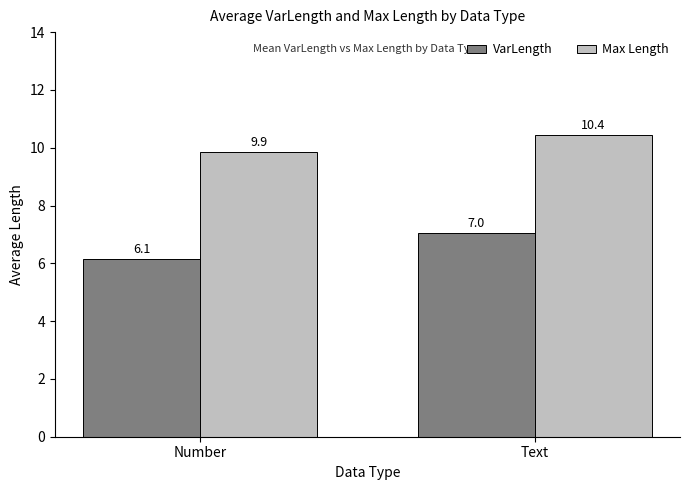

Which series has the largest range (max minus min)?

VarLength